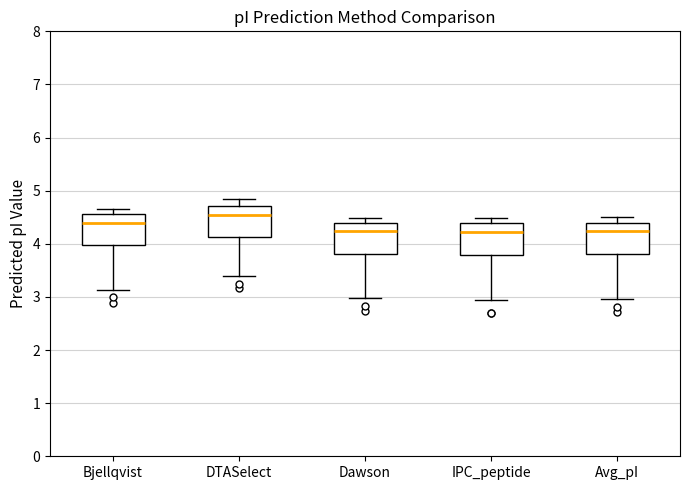

Which box has the highest median line?

DTASelect